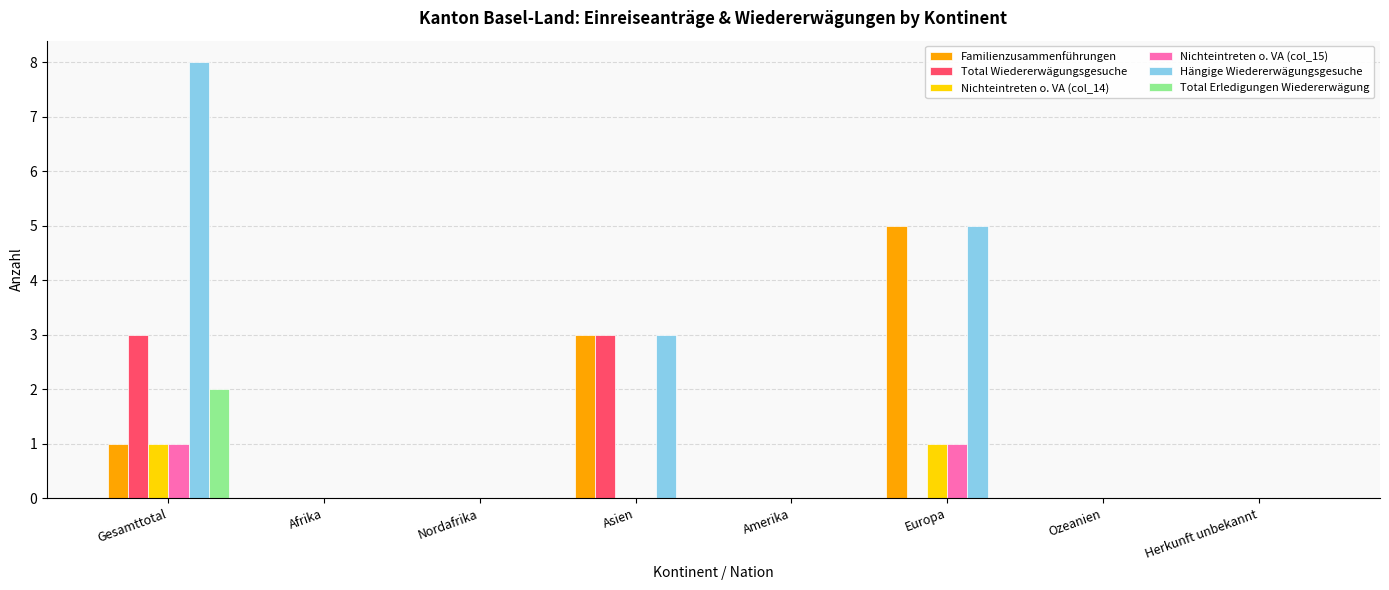

True or false: Nichteintreten o. VA (col_15) has a value of 0 at Herkunft unbekannt.

True